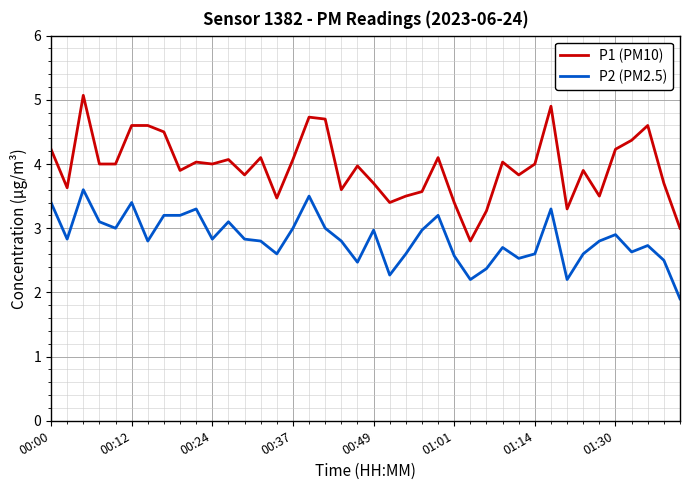

What are all the series names shown in the legend?

P1 (PM10), P2 (PM2.5)